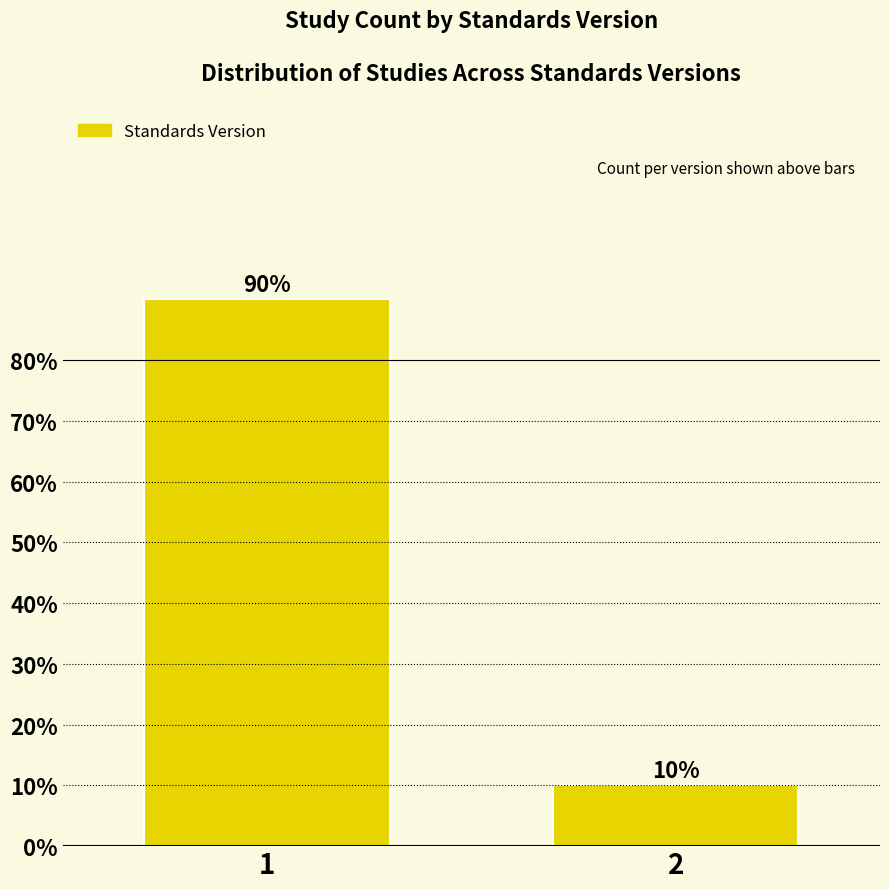

Reading left to right, extract all data points from this chart.

90	10